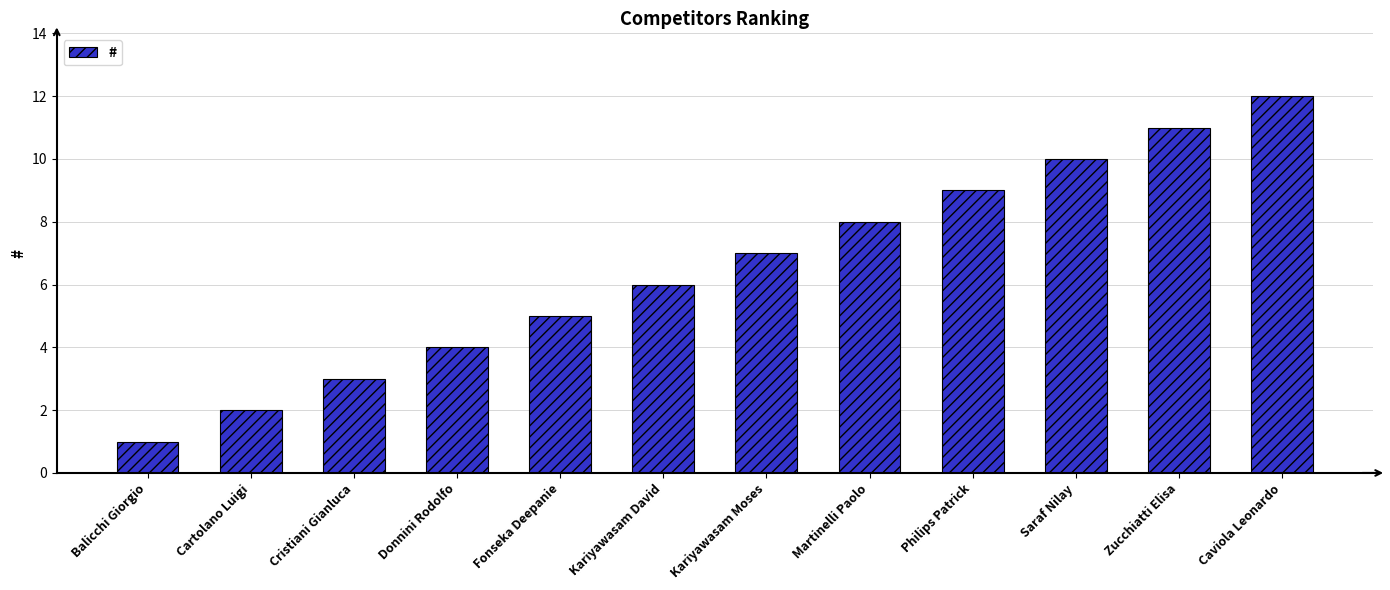

At which category does the chart reach its peak across all series?

Caviola Leonardo